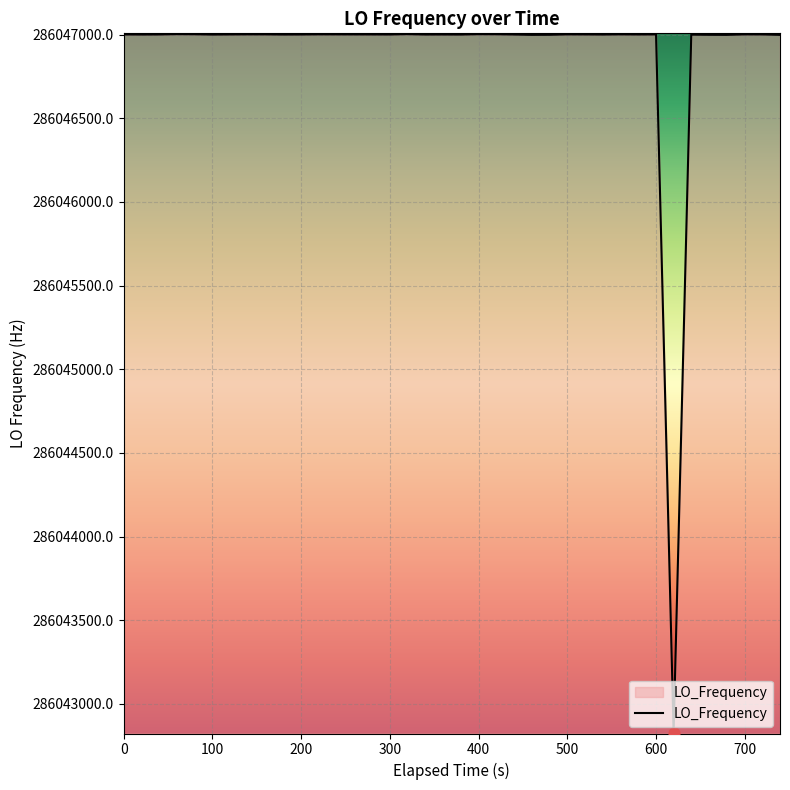

What is the minimum value shown in the chart?

286042828.0